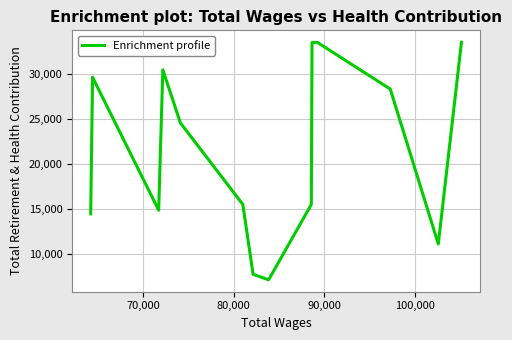

What is the difference between the maximum and minimum values?

26438